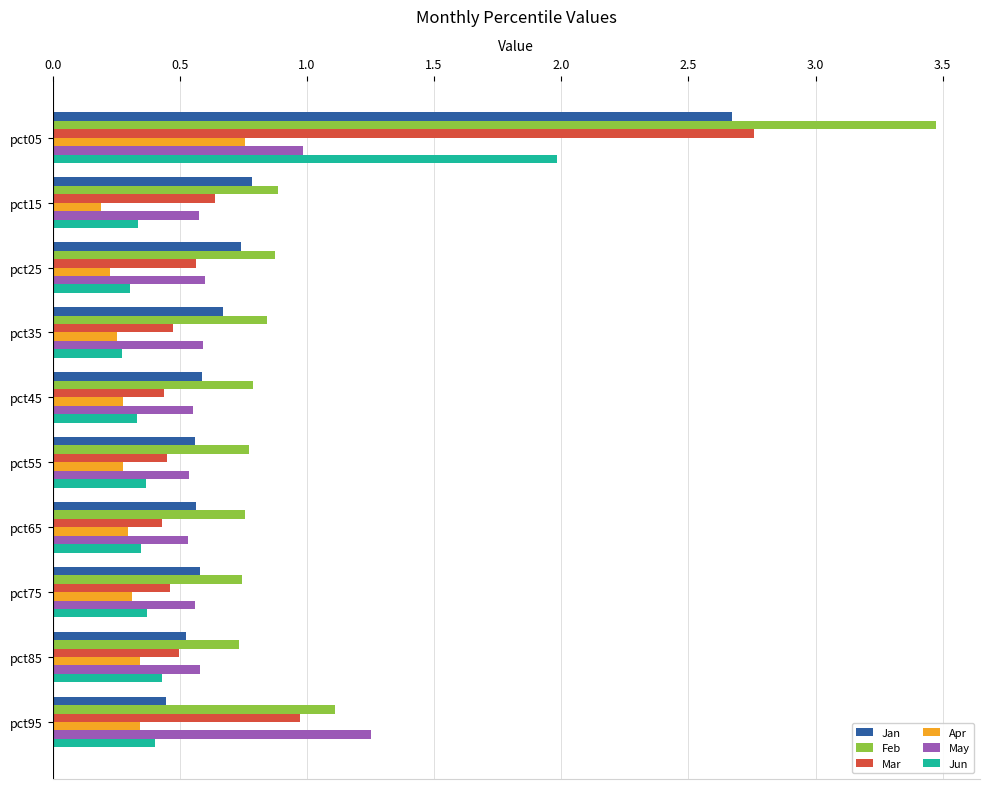

The Feb series shows 3.5 at pct05. True or false?

True